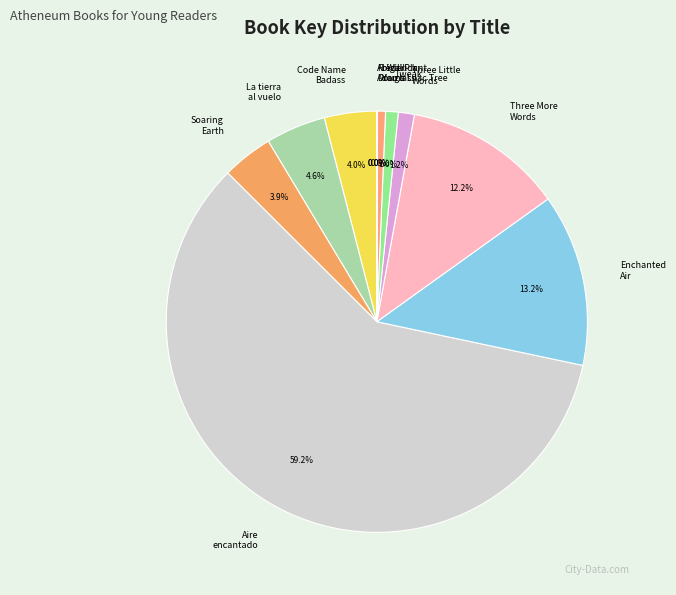

Is there any slice that represents more than half of the pie?

Yes